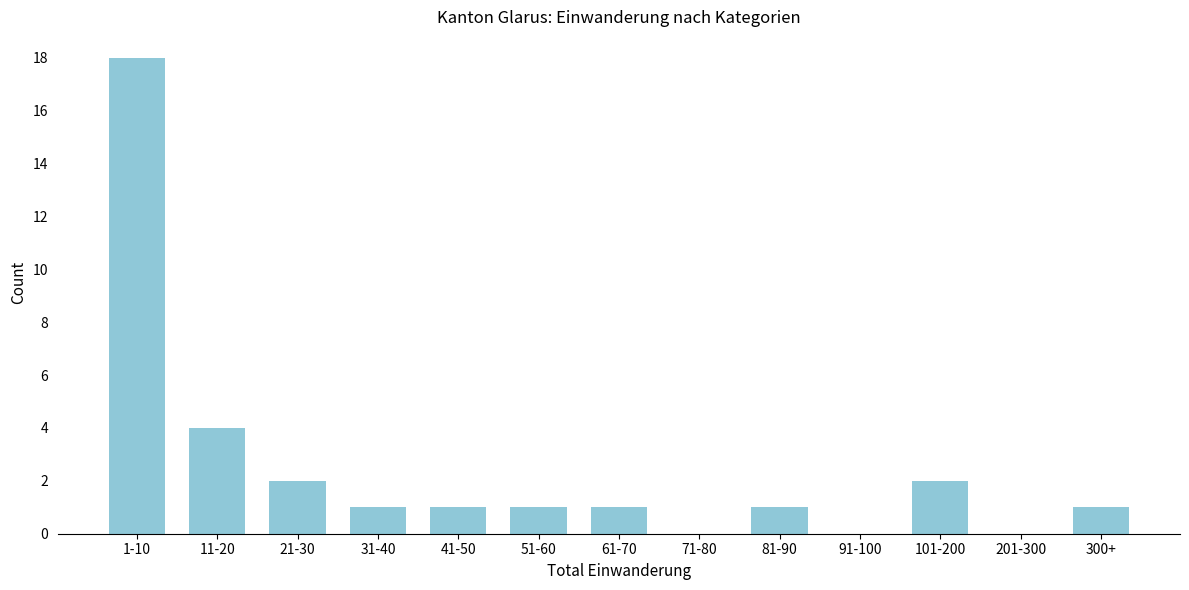

Reading left to right, extract all data points from this chart.

1-10=18	11-20=4	21-30=2	31-40=1	41-50=1	51-60=1	61-70=1	71-80=0	81-90=1	91-100=0	101-200=2	201-300=0	300+=1